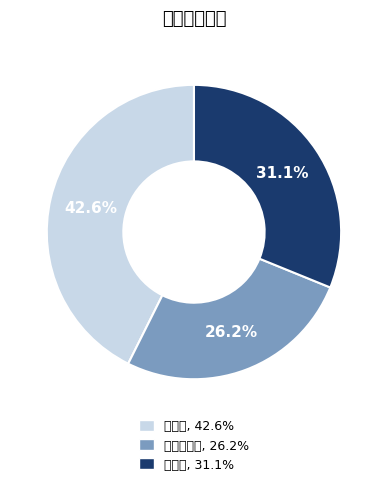

Rank the categories by value from highest to lowest.

打印机, 碎纸机, 复印一体机